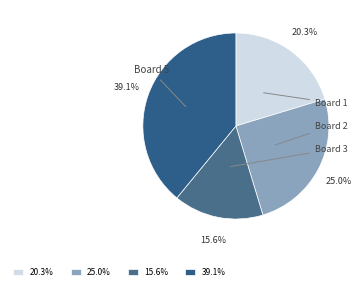

Between 39.1% and 25.0%, which is larger?

39.1%